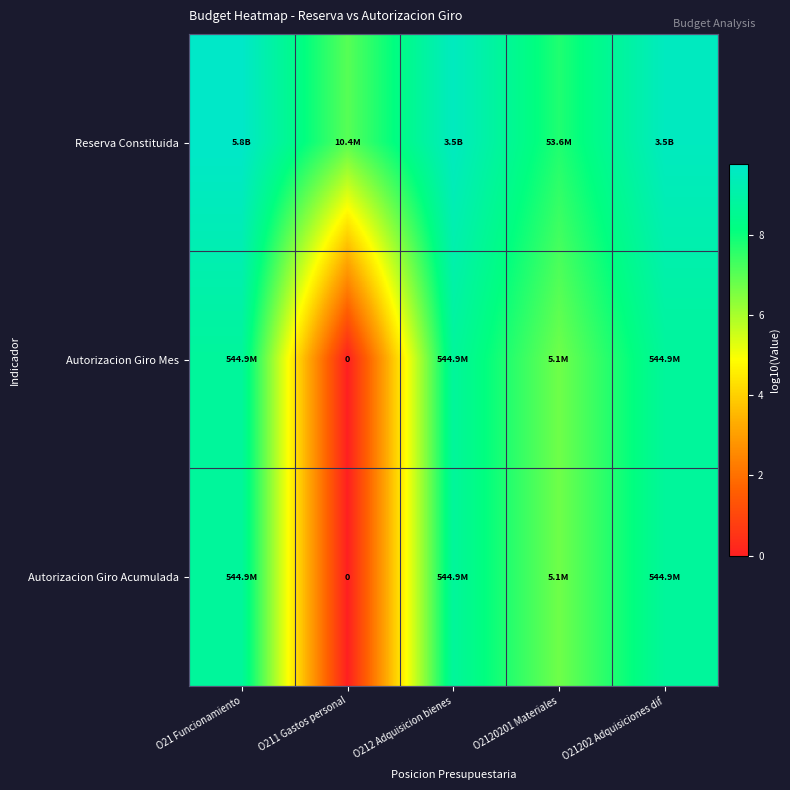

Which has a higher value, O21202 Adquisiciones dif or O212 Adquisicion bienes?

O21202 Adquisiciones dif